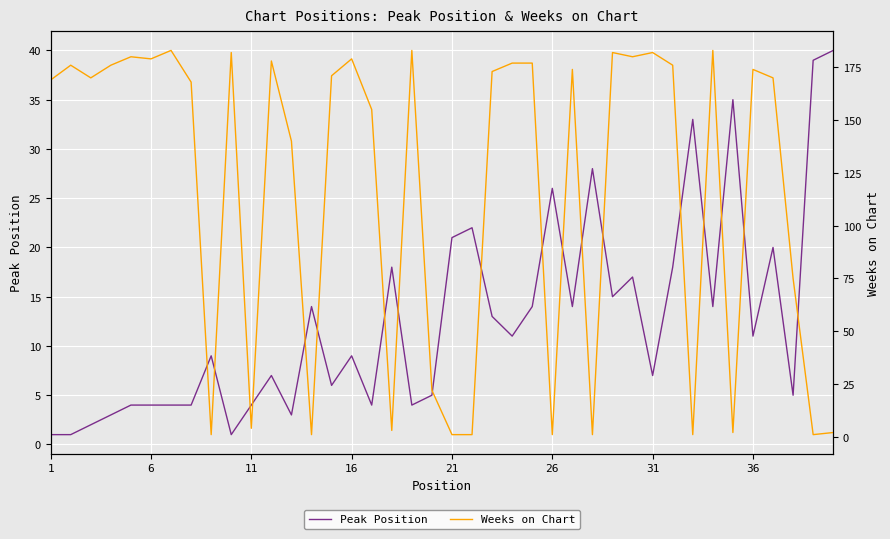

What is the maximum value for Peak Position?

40